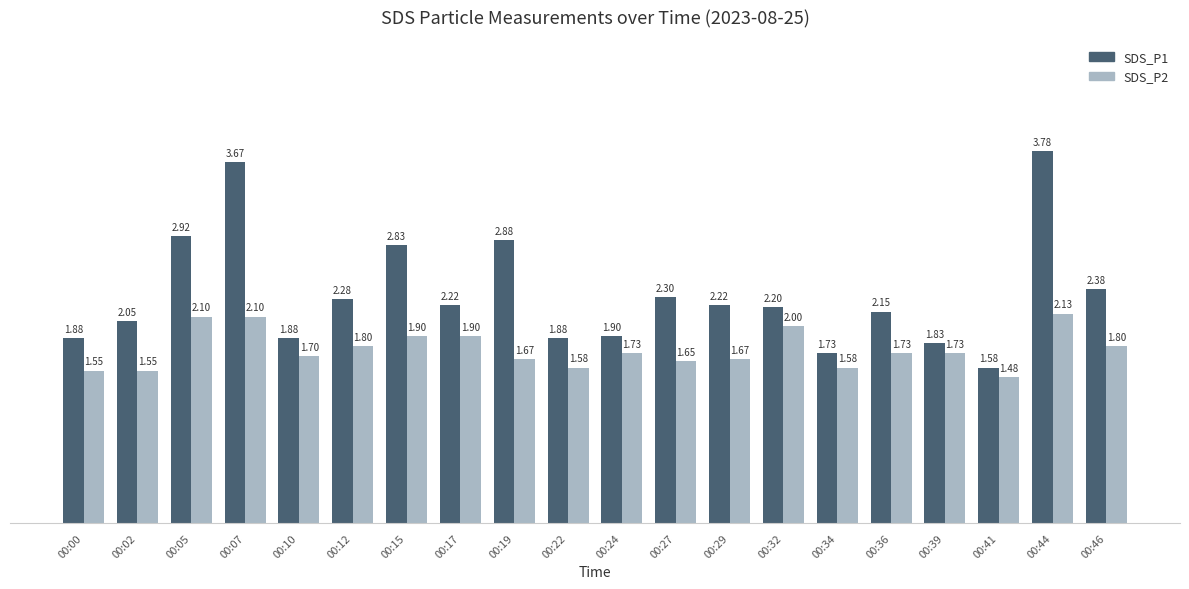

The value of SDS_P2 at 00:07 is 2.1. True or false?

True